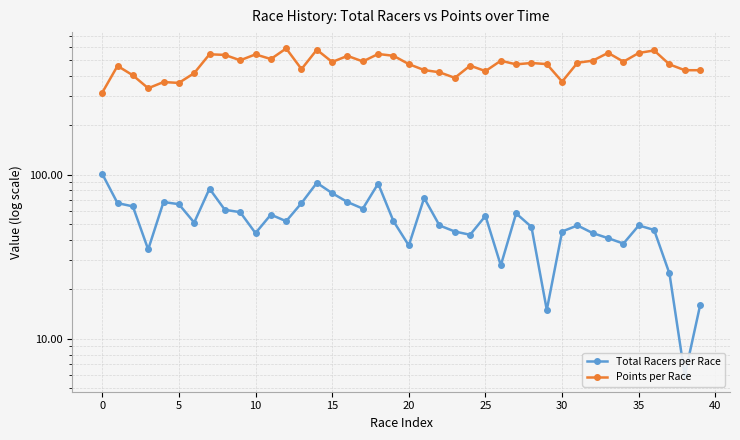

Does the chart have visible grid lines?

Yes